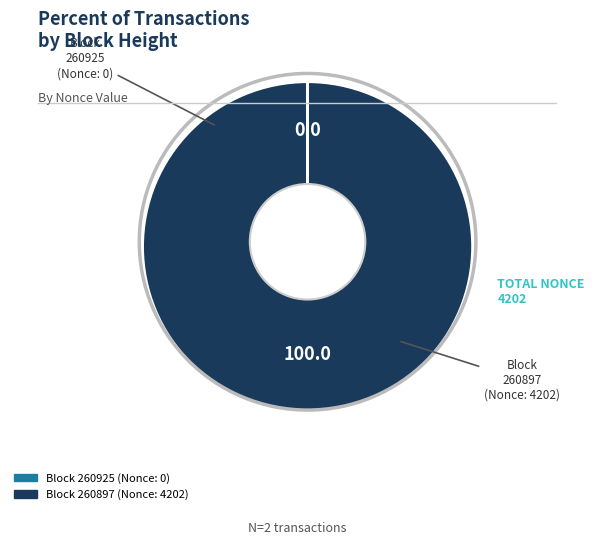

Between 260925 and 260897, which is larger?

260897